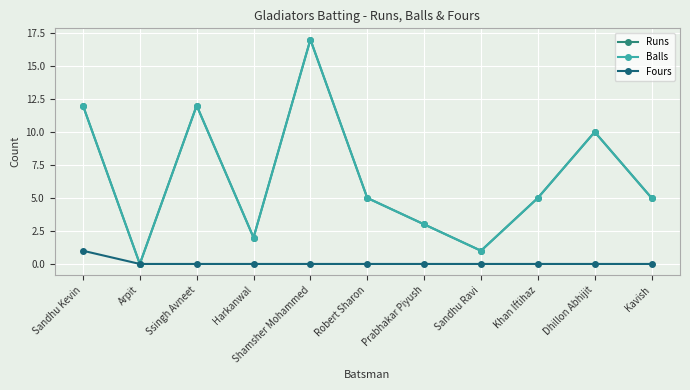

What position from the right is Arpit?

10